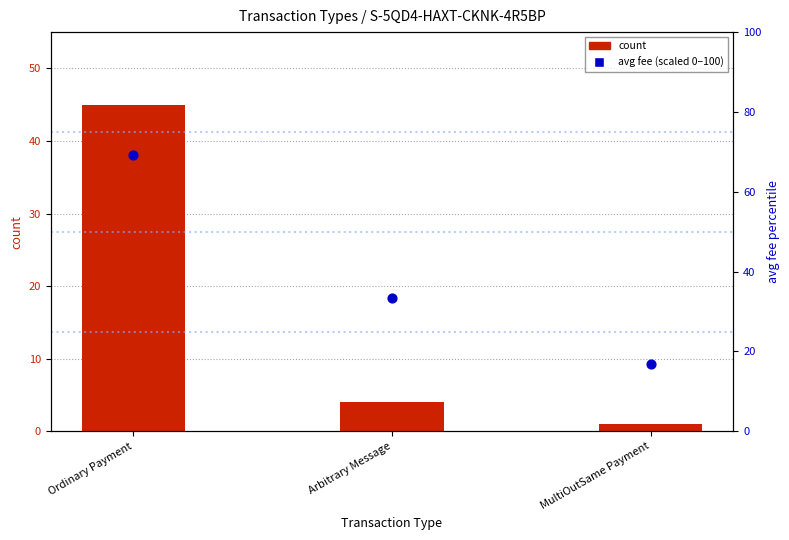

Which series reaches the minimum Y coordinate?

count